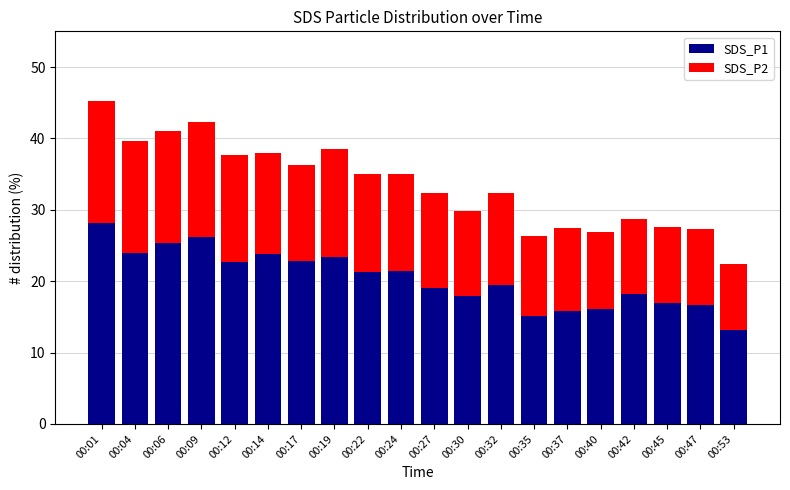

At which category is the sum across all series the highest?

00:01